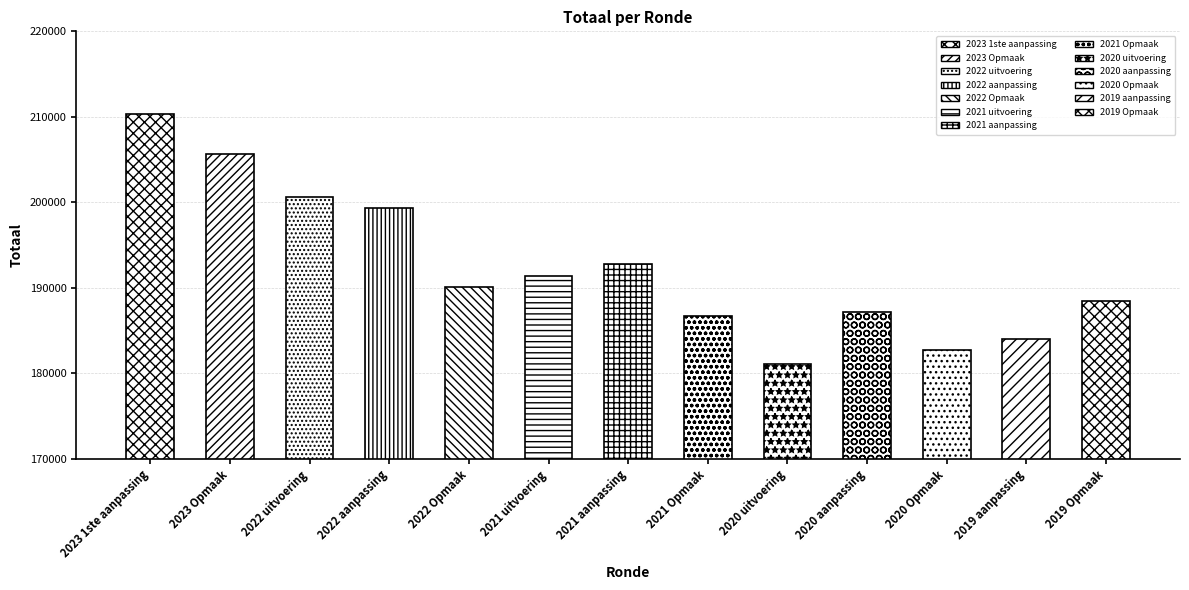

True or false: the data shows 186764 at 2021 Opmaak.

True